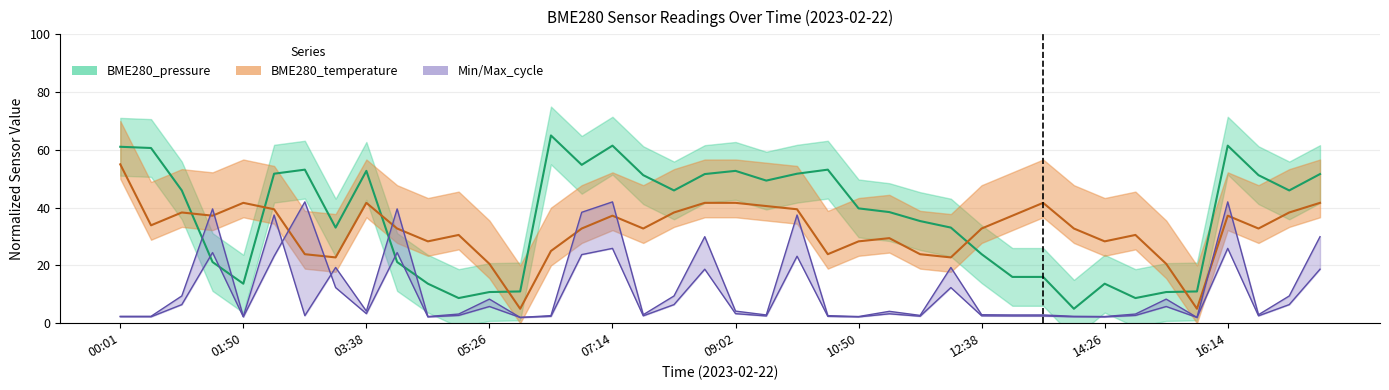

Which series changed the most between 05:53 and 09:29?

BME280_pressure_norm